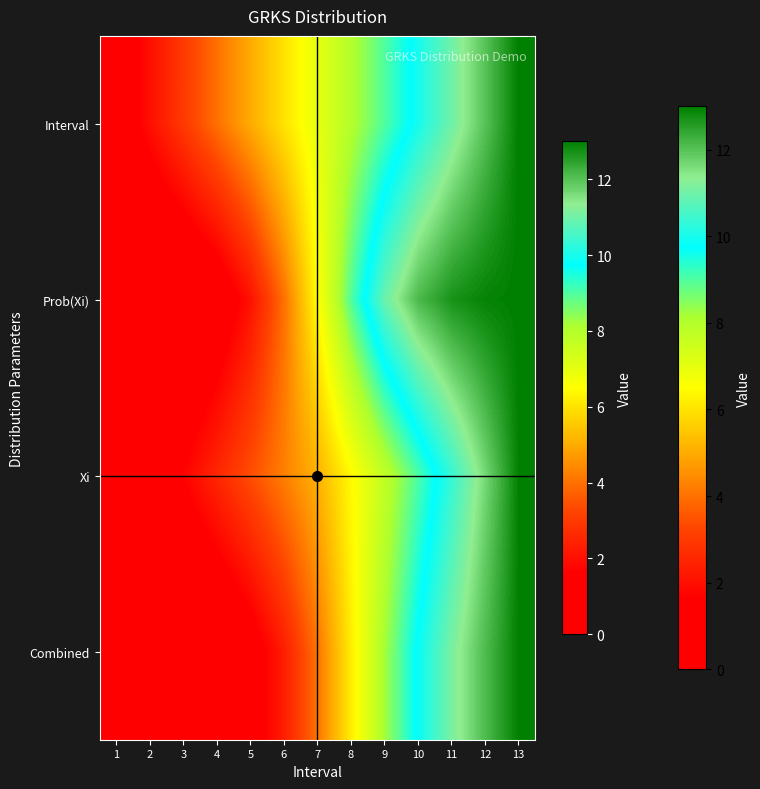

Reading right to left, extract all data points from this chart.

Interval: 13=13.0	12=12.0	11=11.0	10=10.0	9=9.0	8=8.0	7=7.0	6=6.0	5=5.0	4=4.0	3=3.0	2=2.0	1=1.0
Prob(Xi): 13=13.0	12=12.9	11=12.7	10=12.1	9=10.9	8=9.0	7=6.5	6=4.0	5=2.1	4=0.9	3=0.3	2=0.1	1=0.0
Xi: 13=13.0	12=11.7	11=10.4	10=9.0	9=7.7	8=6.4	7=5.1	6=4.3	5=3.4	4=2.6	3=1.7	2=0.9	1=0.0
Combined: 13=13.0	12=12.1	11=11.1	10=9.9	9=8.2	8=6.2	7=4.1	6=2.4	5=1.1	4=0.4	3=0.1	2=0.0	1=0.0